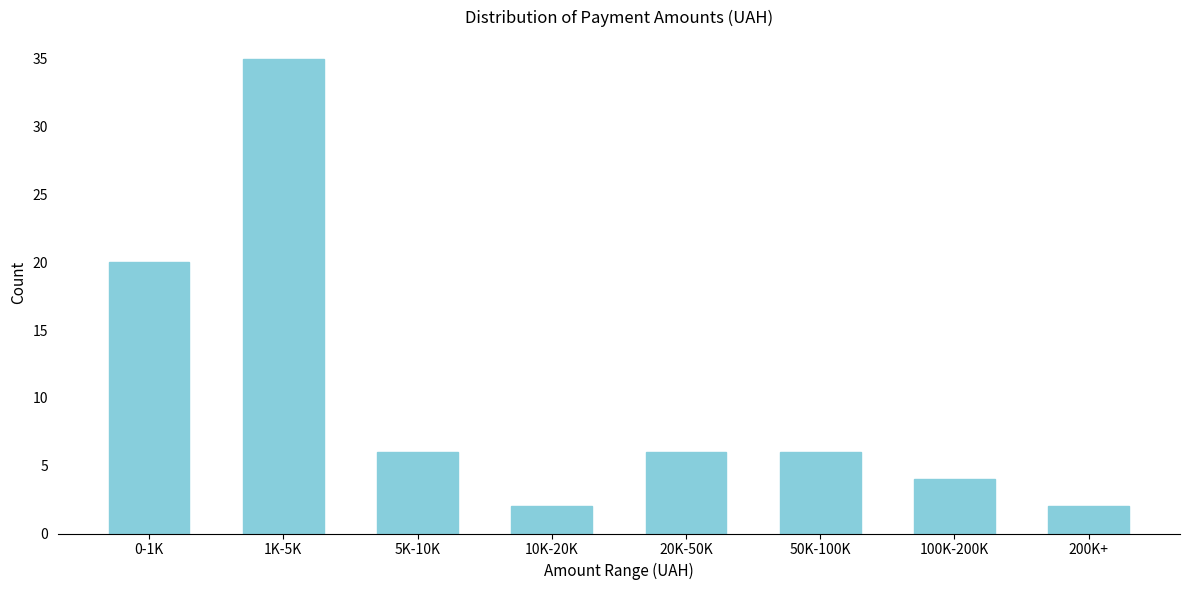

Reading left to right, what are all the values shown in this chart?

20	35	6	2	6	6	4	2